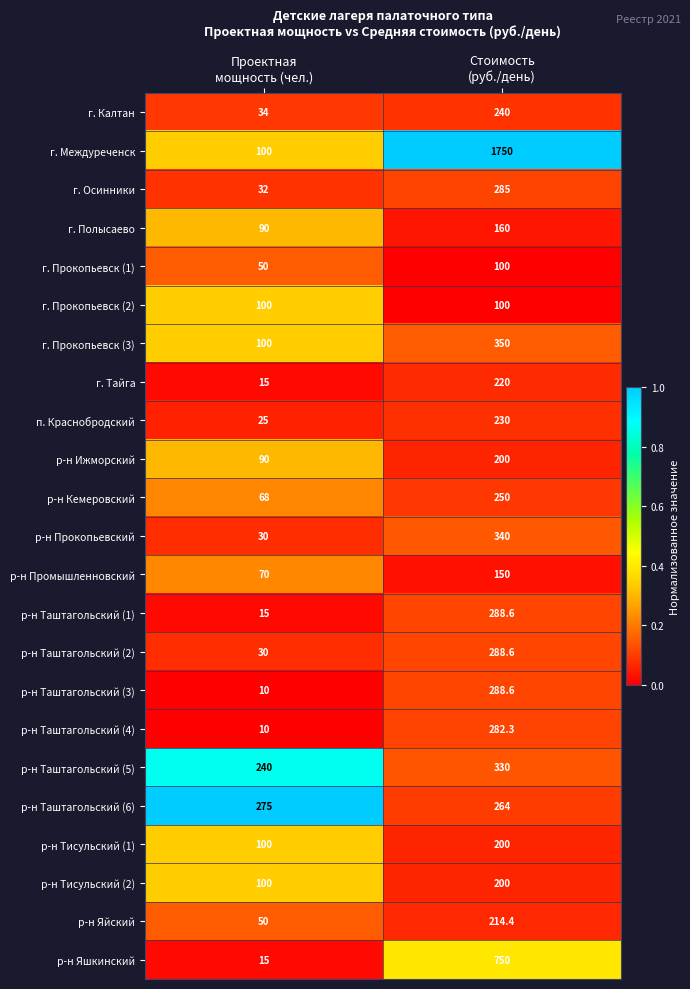

What is the smallest value displayed?

10.0